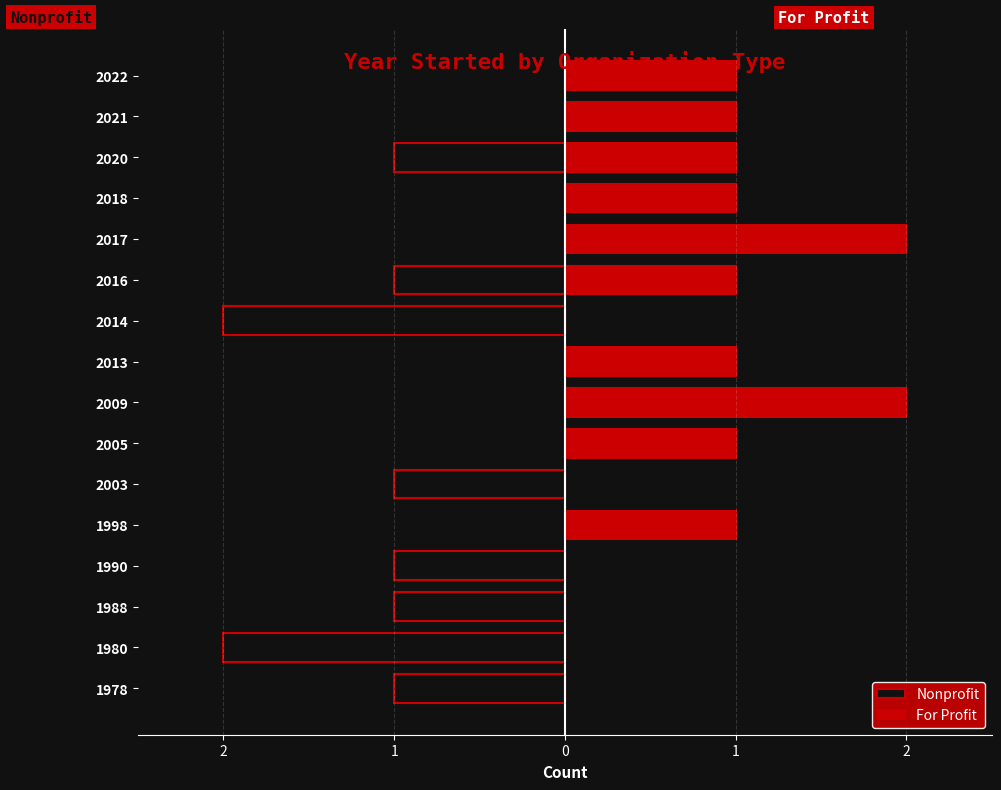

True or false: For Profit has a value of -1 at 2003.

False